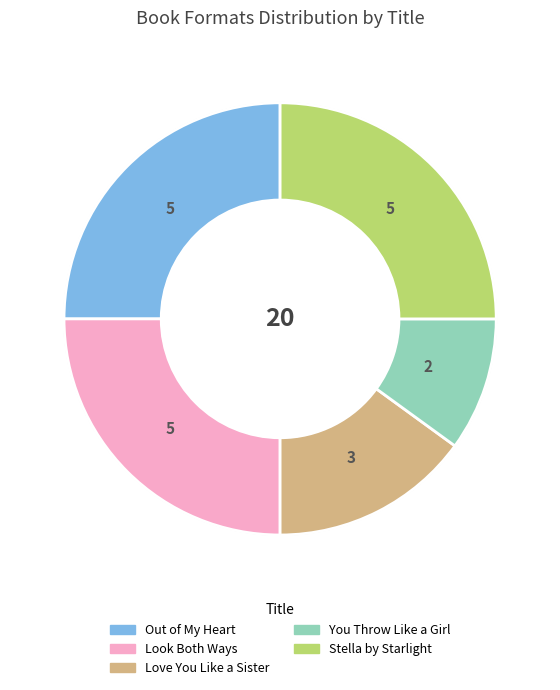

True or false: Out of My Heart accounts for 25% of the total.

True